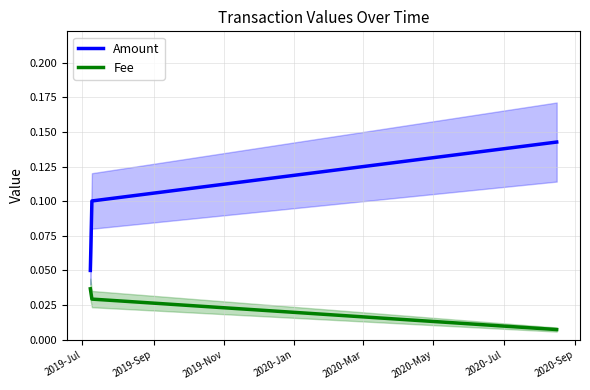

What are all the series names shown in the legend?

Amount, Fee